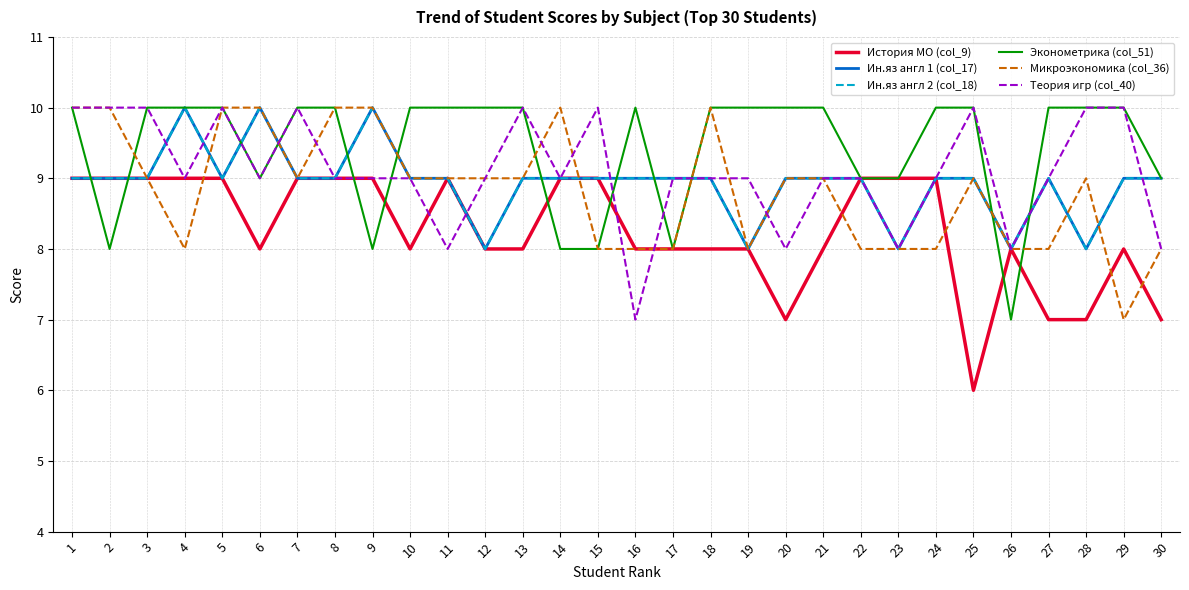

Is this an area chart (filled region under the line)?

No